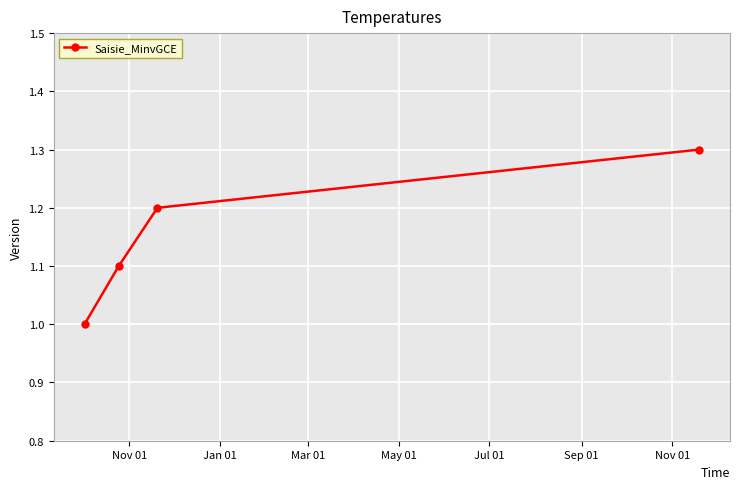

What is the value of the 1st point from the left?

1.0